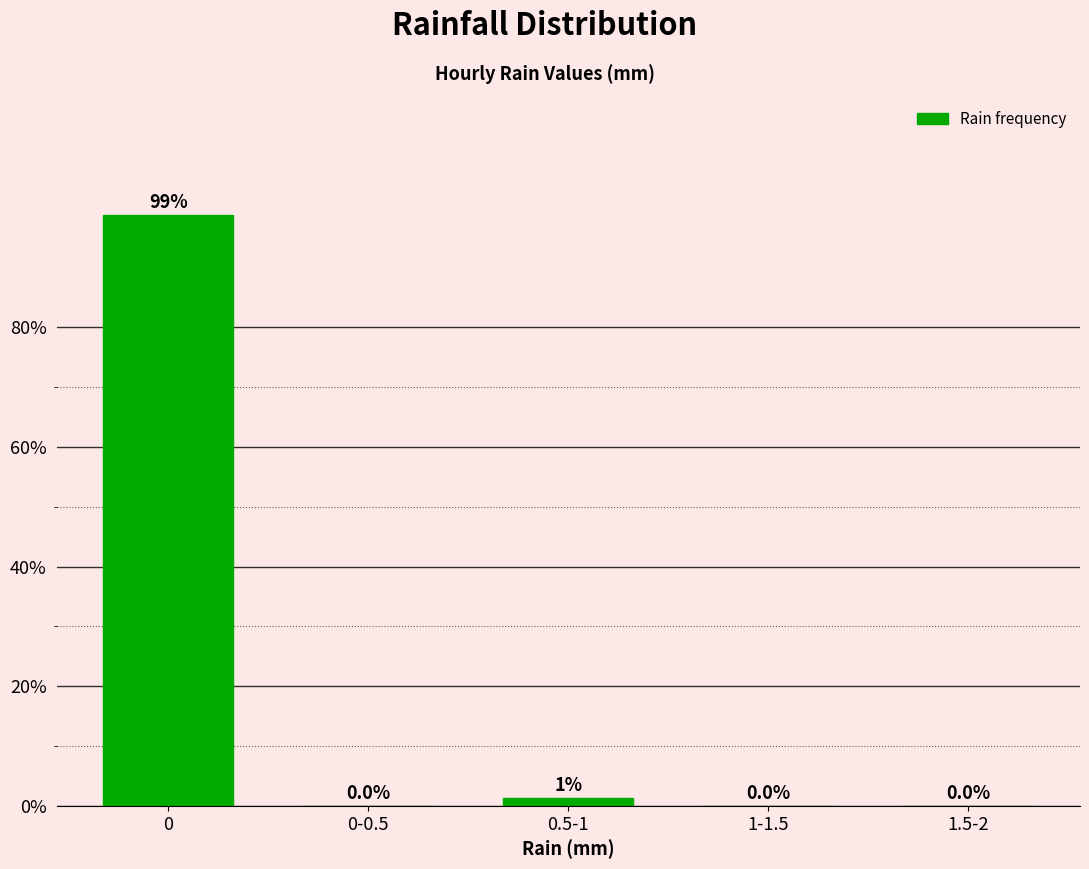

What is the change in value from 0.5-1 to 1.5-2?

-1.3